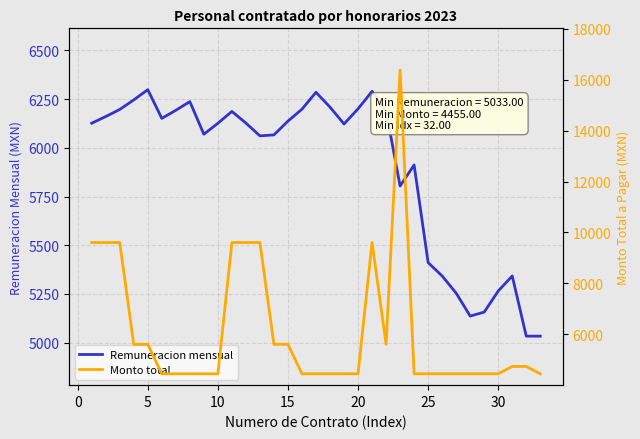

Reading left to right, transcribe all the data shown in this chart.

Remuneracion mensual: 6126.4	6160.6	6197.0	6246.1	6298.6	6151.2	6192.7	6237.3	6069.8	6125.9	6186.9	6127.0	6061.3	6066.4	6137.1	6198.4	6285.1	6208.9	6122.5	6200.3	6290.1	6188.8	5803.9	5911.9	5410.7	5342.0	5253.7	5136.0	5156.6	5264.8	5342.0	5033.0	5033.0
Monto total: 9606.0	9606.0	9606.0	5612.0	5612.0	4455.0	4455.0	4455.0	4455.0	4455.0	9606.0	9606.0	9606.0	5612.0	5612.0	4455.0	4455.0	4455.0	4455.0	4455.0	9606.0	5612.0	16374.0	4455.0	4455.0	4455.0	4455.0	4455.0	4455.0	4455.0	4744.0	4744.0	4455.0